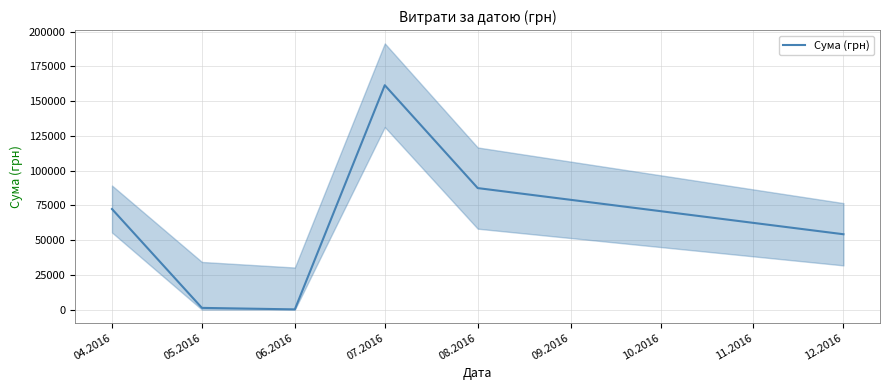

What is the maximum value shown in the chart?

161513.2